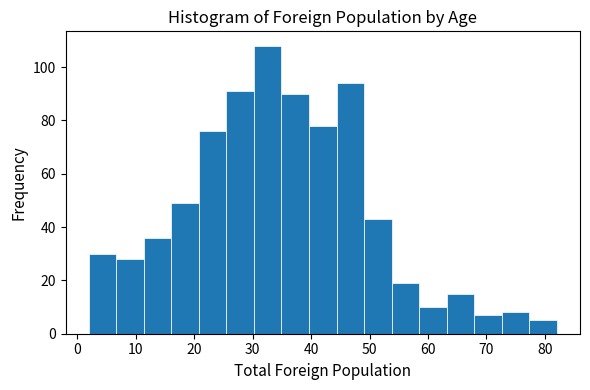

Reading left to right, transcribe this chart: for each bar, give the range it covers on the x-axis and its height. Neither the bar edges nor the heights are printed on the chart, so give them approximately, as read against the axes.

2 to 7: 30
7 to 11: 28
11 to 16: 36
16 to 21: 50
21 to 26: 76
26 to 30: 92
30 to 35: 108
35 to 40: 90
40 to 44: 78
44 to 49: 94
49 to 54: 44
54 to 58: 20
58 to 63: 10
63 to 68: 16
68 to 73: 8
73 to 77: 8
77 to 82: 6